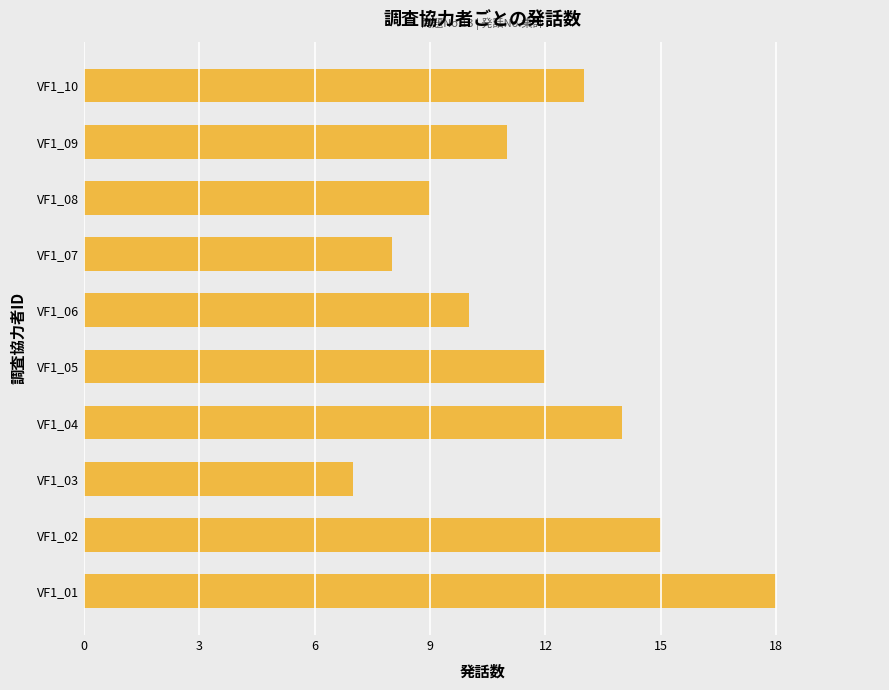

The value at VF1_04 is 14. True or false?

True